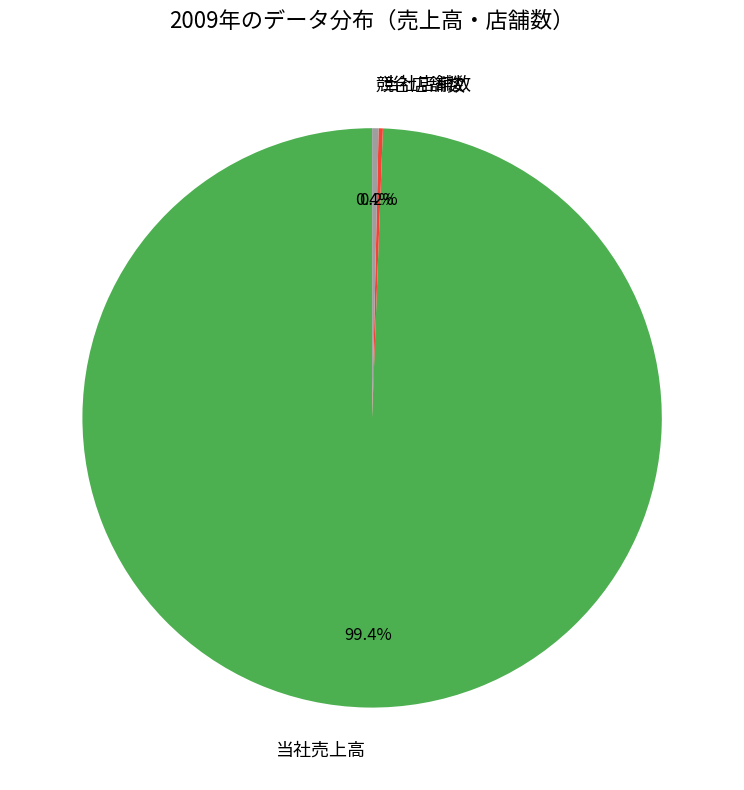

What percentage is the 当社売上高 slice, to the nearest percent?

99%